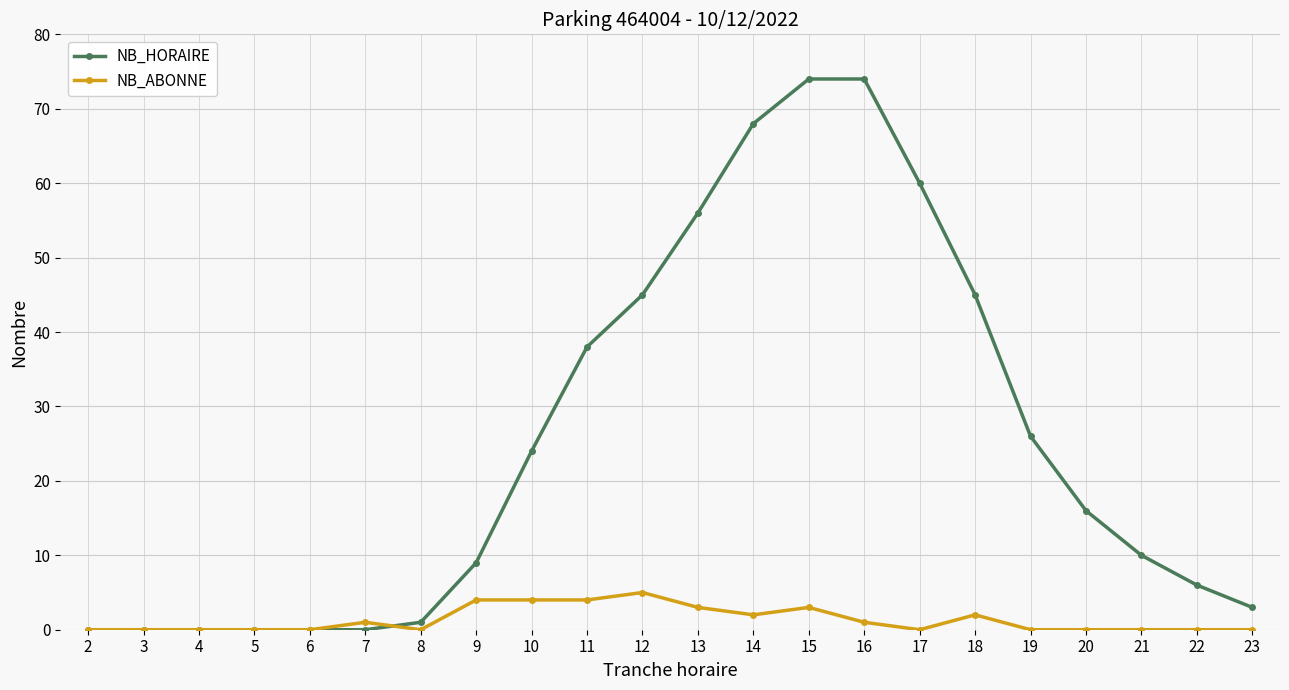

What is the spread (max minus min) of values at 16?

73